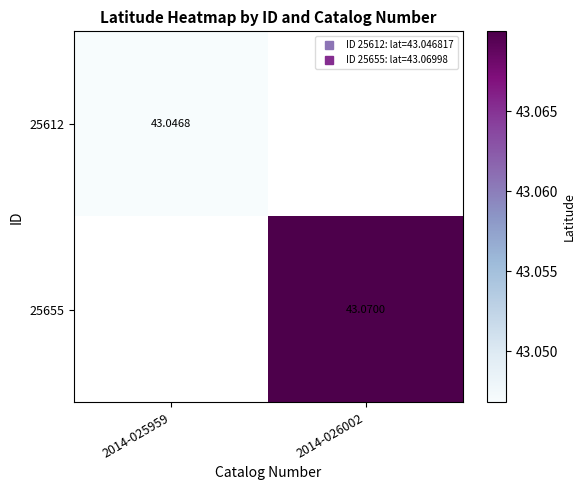

How many data points in 25612 are above 43?

1